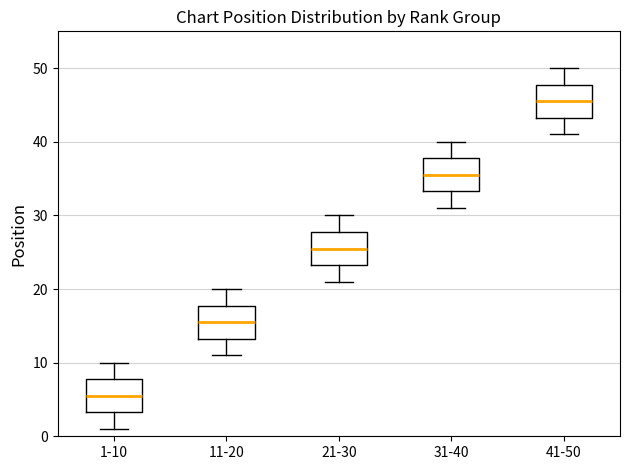

Reading left to right, read every box against the y-axis: the position of its median line, the range the box covers, and the ends of its whiskers. The values are not printed on the chart, so give them approximately, as read against the axis.

1-10: median 6, box 3 to 8, whiskers 1 to 10
11-20: median 16, box 13 to 18, whiskers 11 to 20
21-30: median 26, box 23 to 28, whiskers 21 to 30
31-40: median 36, box 33 to 38, whiskers 31 to 40
41-50: median 46, box 43 to 48, whiskers 41 to 50